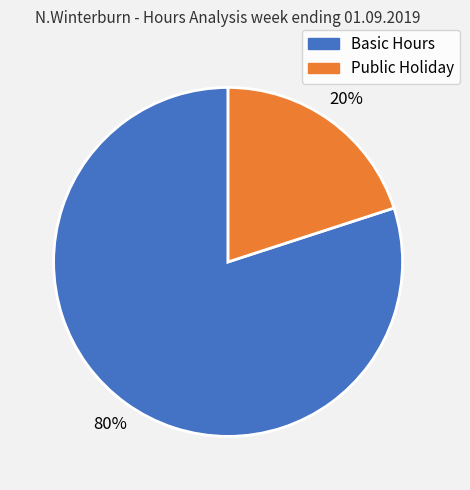

Is there any slice that represents more than half of the pie?

Yes